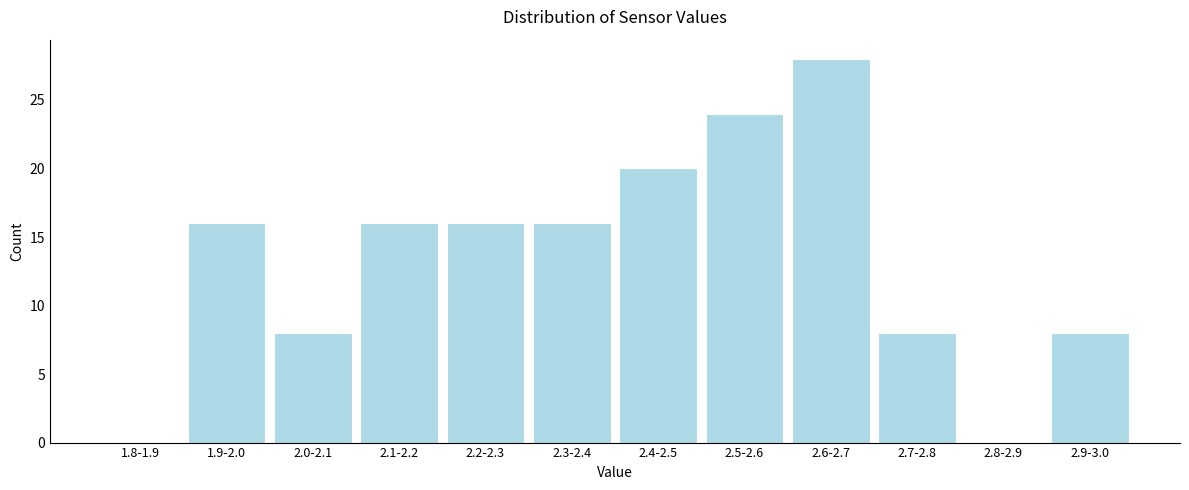

Reading left to right, list all the values displayed in this chart.

1.8-1.9=0	1.9-2.0=16	2.0-2.1=8	2.1-2.2=16	2.2-2.3=16	2.3-2.4=16	2.4-2.5=20	2.5-2.6=24	2.6-2.7=28	2.7-2.8=8	2.8-2.9=0	2.9-3.0=8